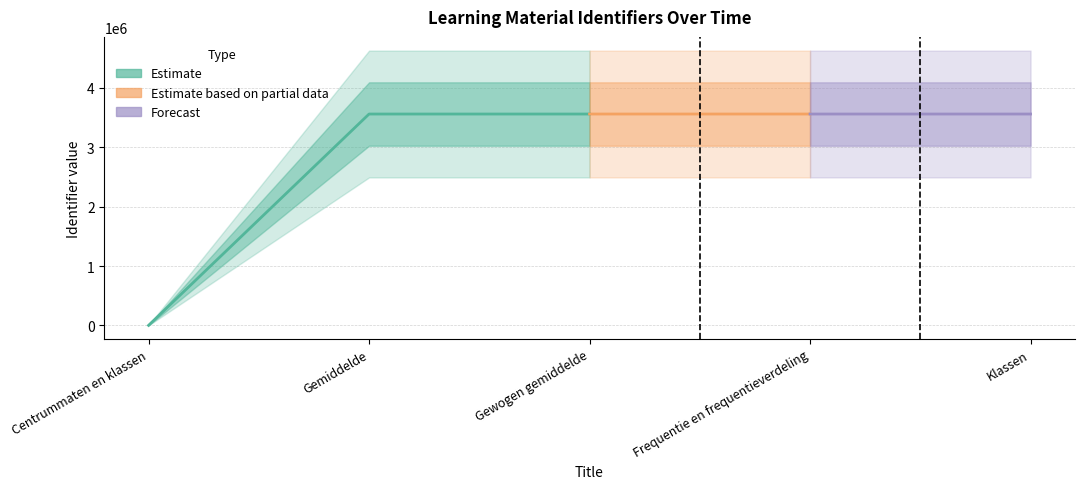

Count the number of values greater than 3561121.

2